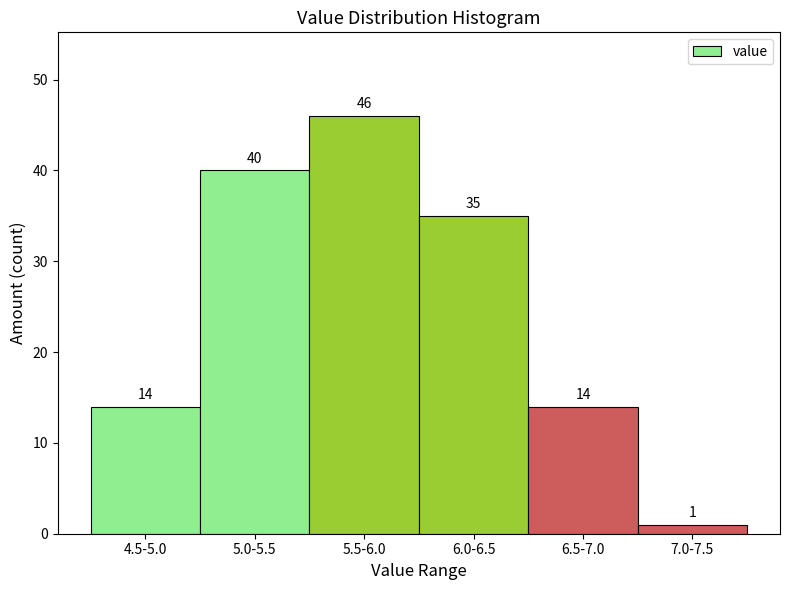

Reading right to left, list all the values displayed in this chart.

1	14	35	46	40	14